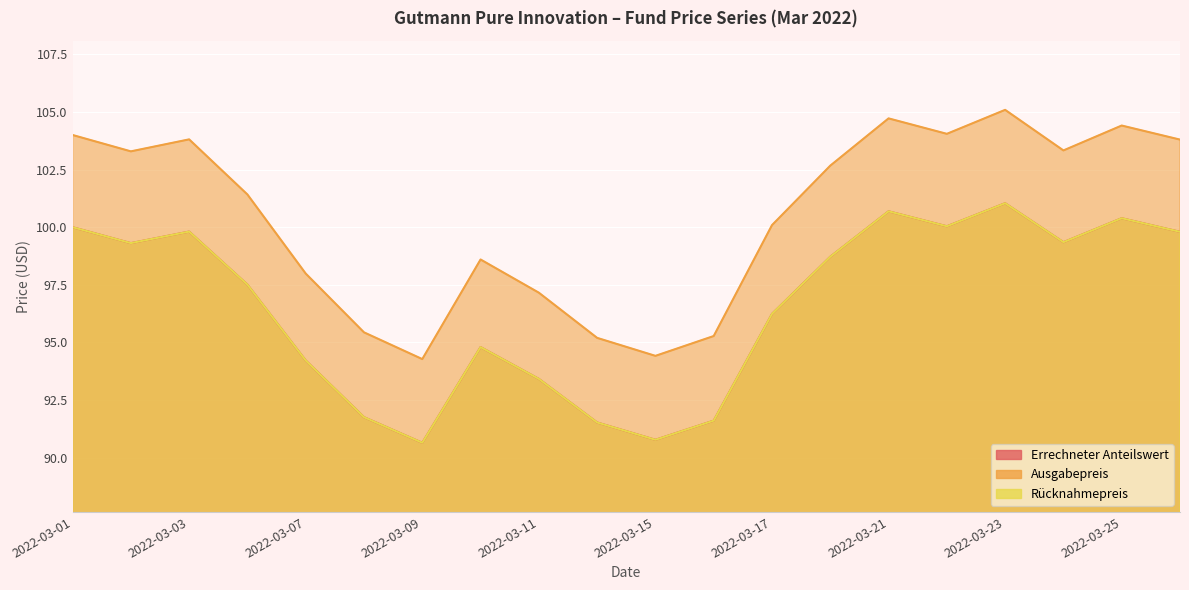

Reading right to left, list all the values displayed in this chart.

Errechneter Anteilswert: 2022-03-28=99.8	2022-03-25=100.4	2022-03-24=99.3	2022-03-23=101.0	2022-03-22=100.0	2022-03-21=100.7	2022-03-18=98.7	2022-03-17=96.2	2022-03-16=91.6	2022-03-15=90.8	2022-03-14=91.5	2022-03-11=93.4	2022-03-10=94.8	2022-03-09=90.7	2022-03-08=91.8	2022-03-07=94.2	2022-03-04=97.5	2022-03-03=99.8	2022-03-02=99.3	2022-03-01=100.0
Ausgabepreis: 2022-03-28=103.8	2022-03-25=104.4	2022-03-24=103.3	2022-03-23=105.1	2022-03-22=104.0	2022-03-21=104.7	2022-03-18=102.7	2022-03-17=100.1	2022-03-16=95.3	2022-03-15=94.4	2022-03-14=95.2	2022-03-11=97.2	2022-03-10=98.6	2022-03-09=94.3	2022-03-08=95.4	2022-03-07=98.0	2022-03-04=101.4	2022-03-03=103.8	2022-03-02=103.3	2022-03-01=104.0
Rücknahmepreis: 2022-03-28=99.8	2022-03-25=100.4	2022-03-24=99.3	2022-03-23=101.0	2022-03-22=100.0	2022-03-21=100.7	2022-03-18=98.7	2022-03-17=96.2	2022-03-16=91.6	2022-03-15=90.8	2022-03-14=91.5	2022-03-11=93.4	2022-03-10=94.8	2022-03-09=90.7	2022-03-08=91.8	2022-03-07=94.2	2022-03-04=97.5	2022-03-03=99.8	2022-03-02=99.3	2022-03-01=100.0